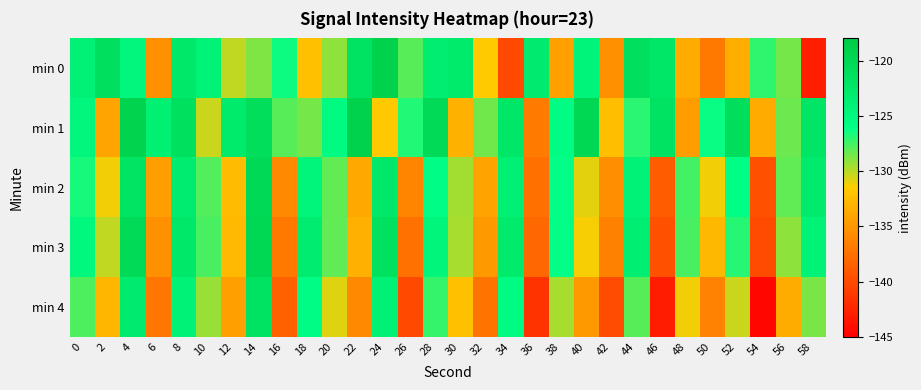

At which category does the chart reach its peak across all series?

22